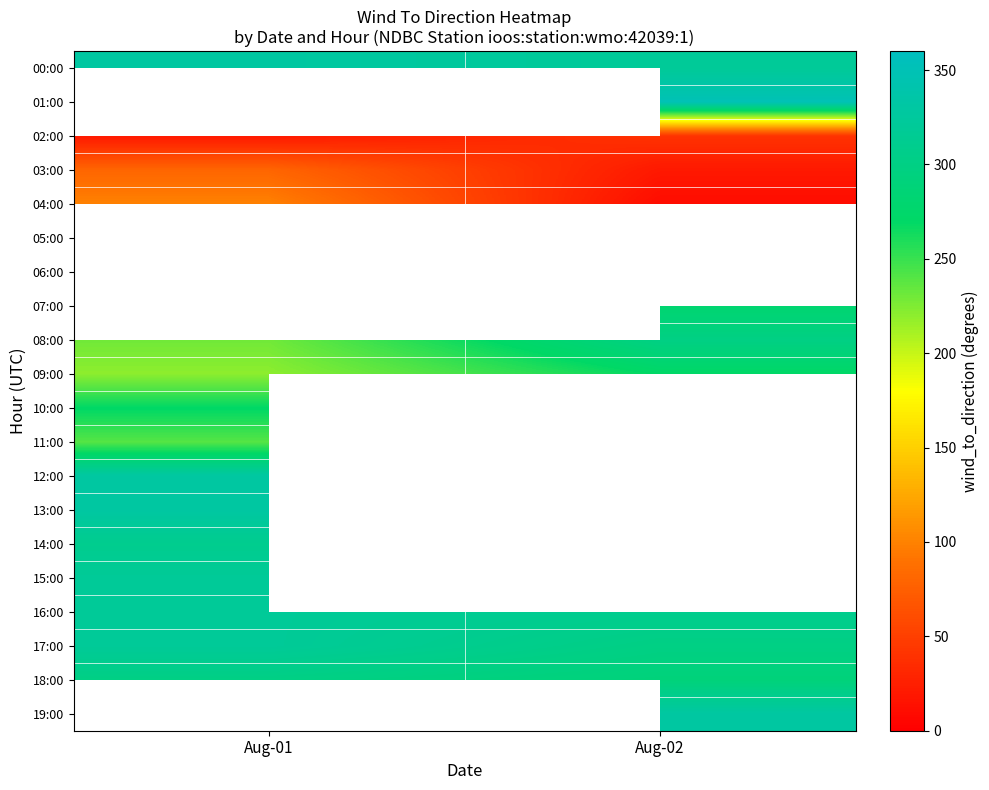

Which category has the lowest value in the 13:00 series?

Aug-01